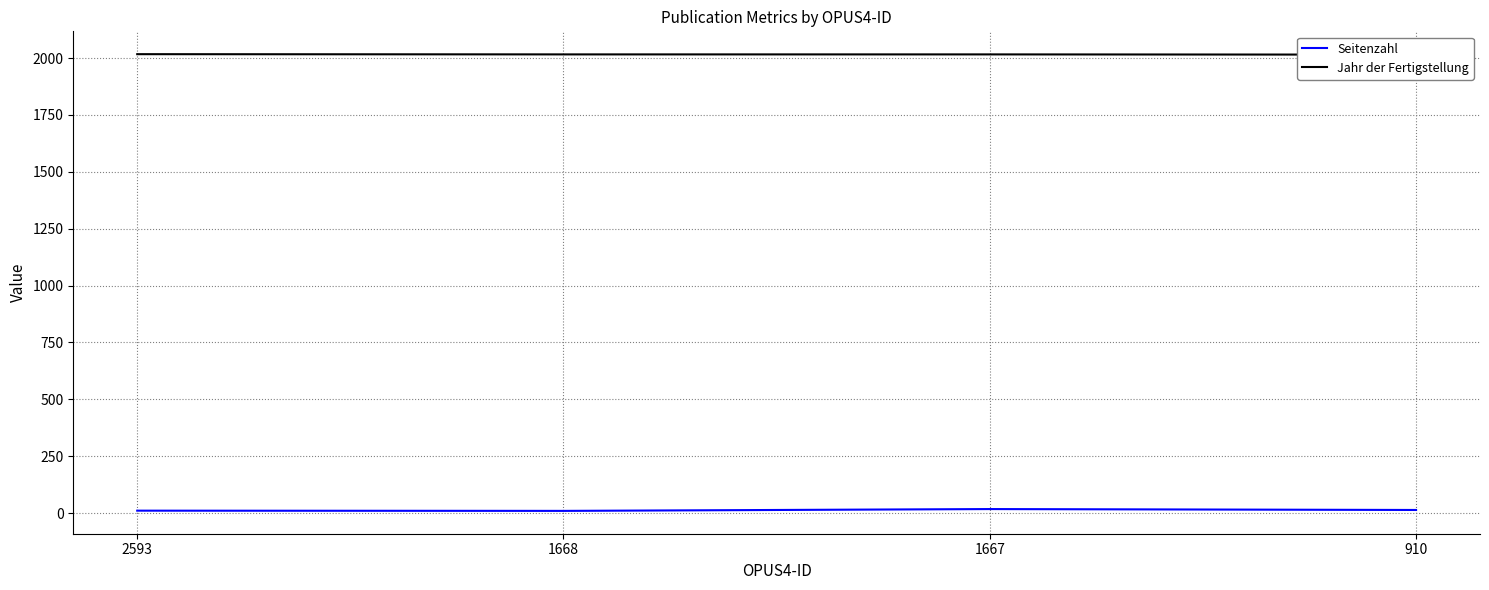

Reading left to right, extract all data points from this chart.

Seitenzahl: 11	10	18	14
Jahr der Fertigstellung: 2017	2016	2016	2015